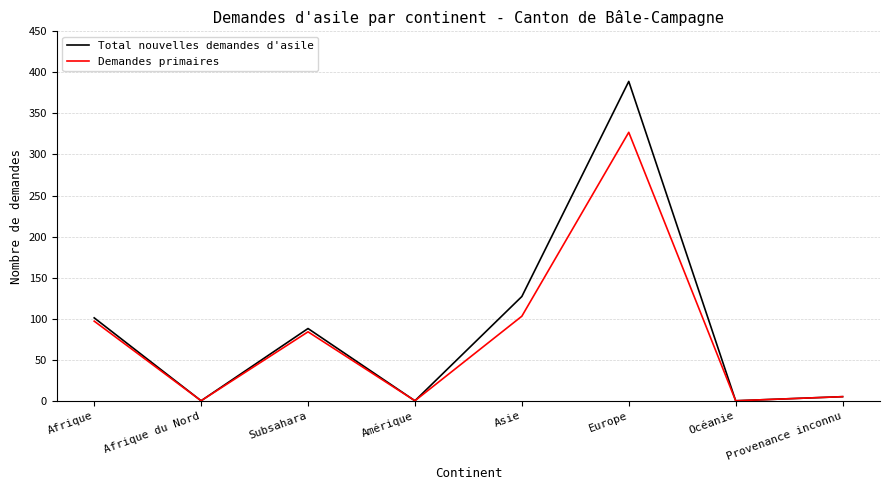

What is the spread (max minus min) of values at Europe?

62